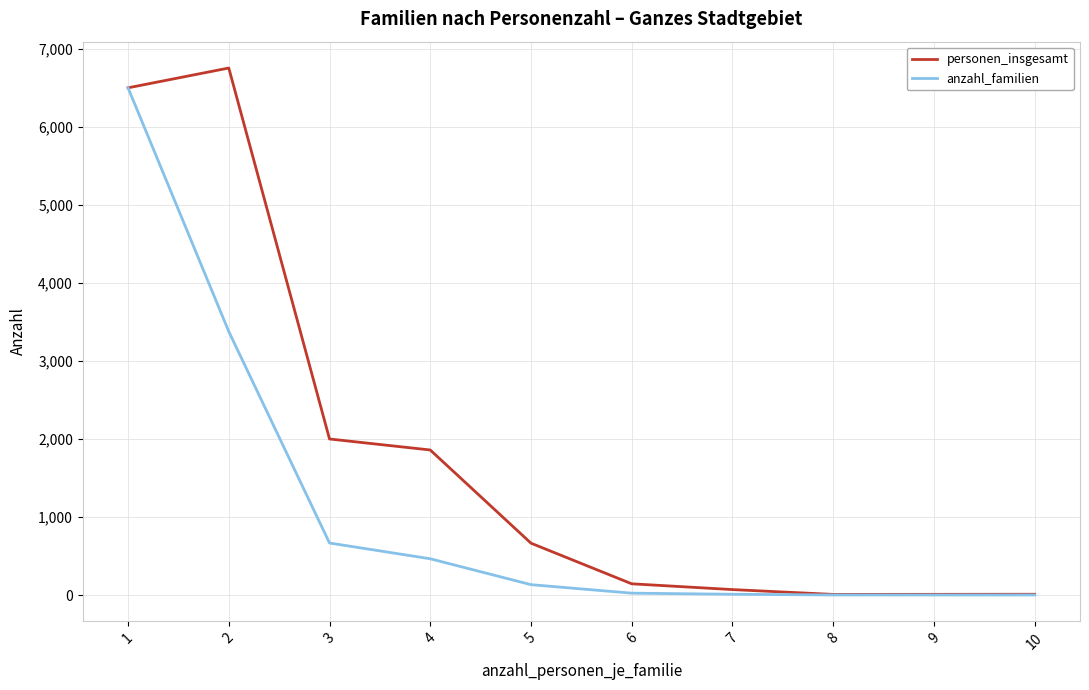

Is the value of personen_insgesamt at 4 greater than the value of anzahl_familien at 9?

Yes